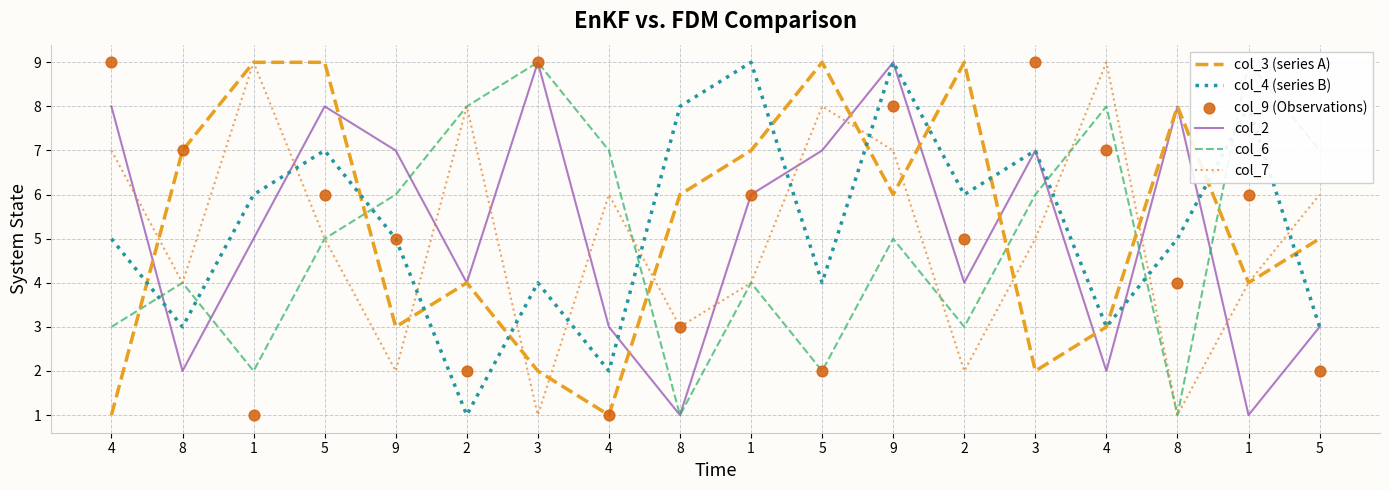

Which series has the largest total across all categories?

col_3 (series A)